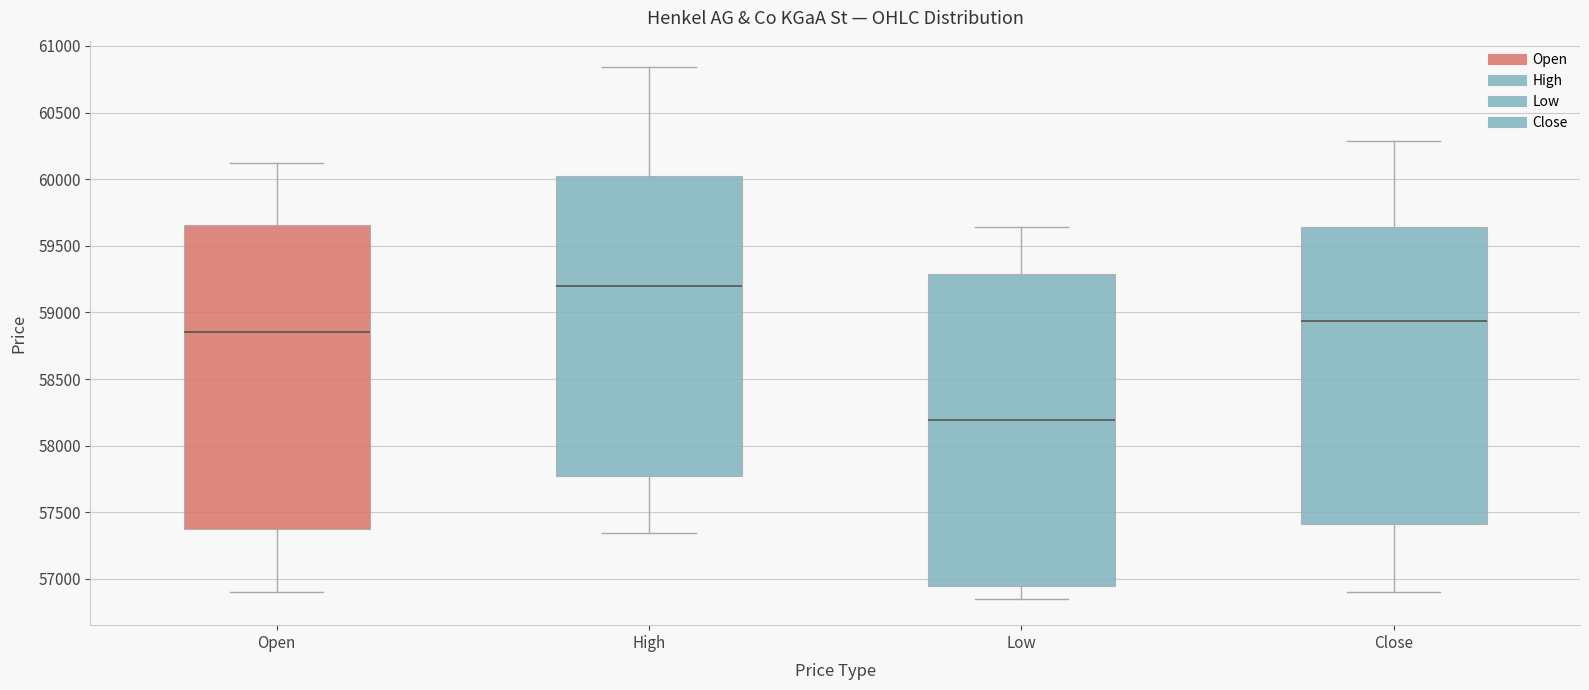

Which box has the highest median line?

High